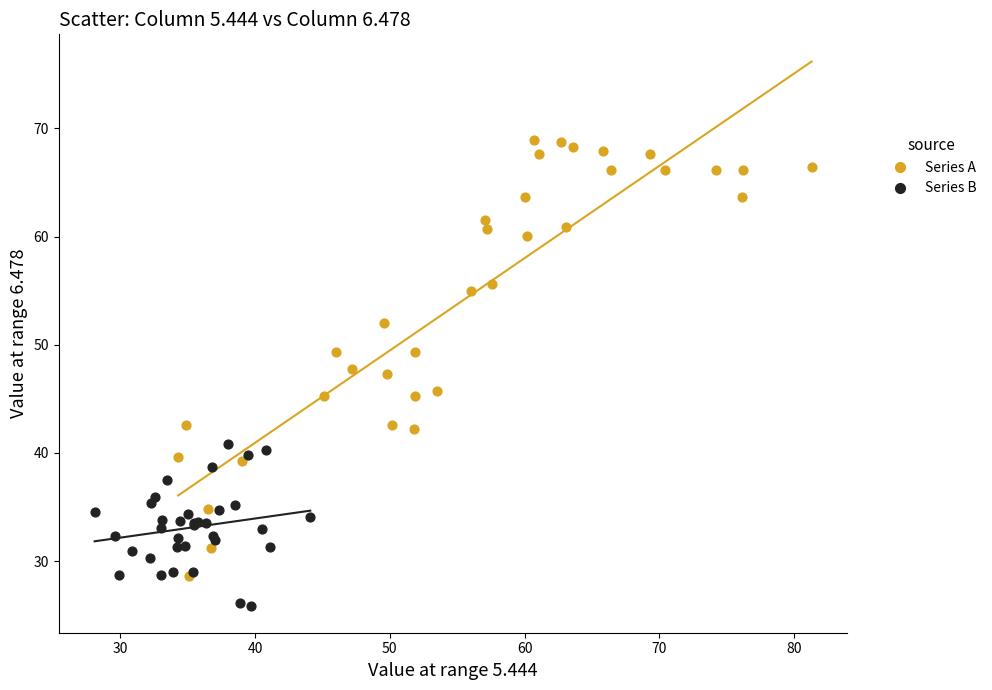

Which series has the largest Y range (max minus min)?

Series A